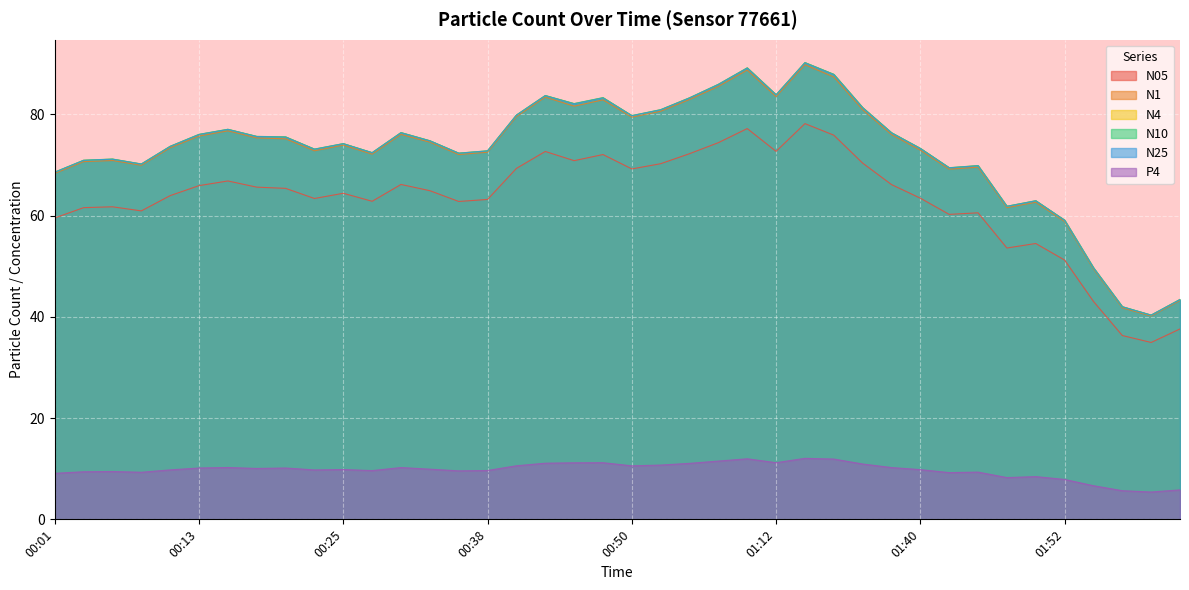

At which category does N05 reach its first local valley?

00:08